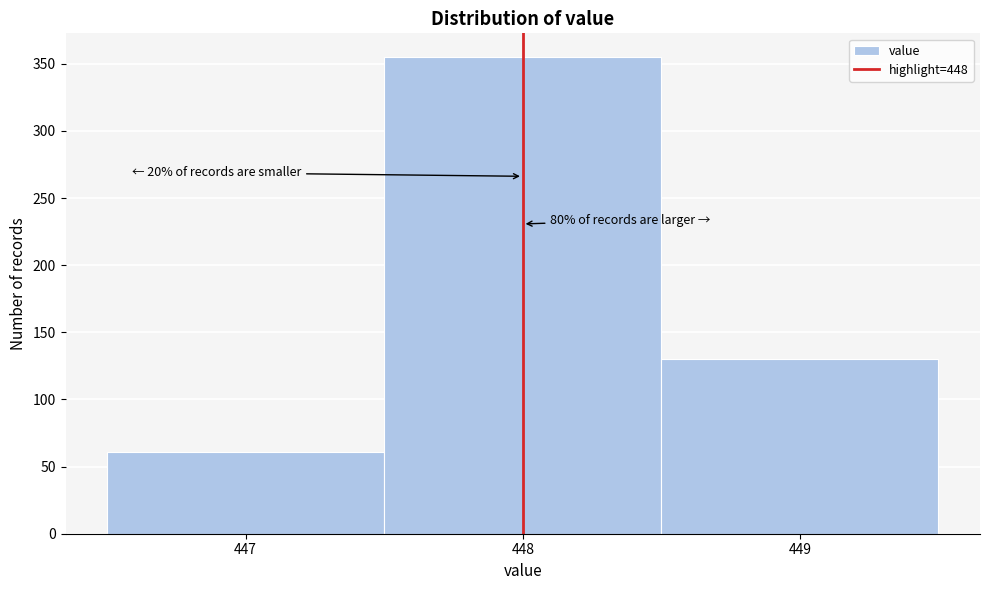

Over which range of the x-axis is the bar tallest?

447.5 to 448.5